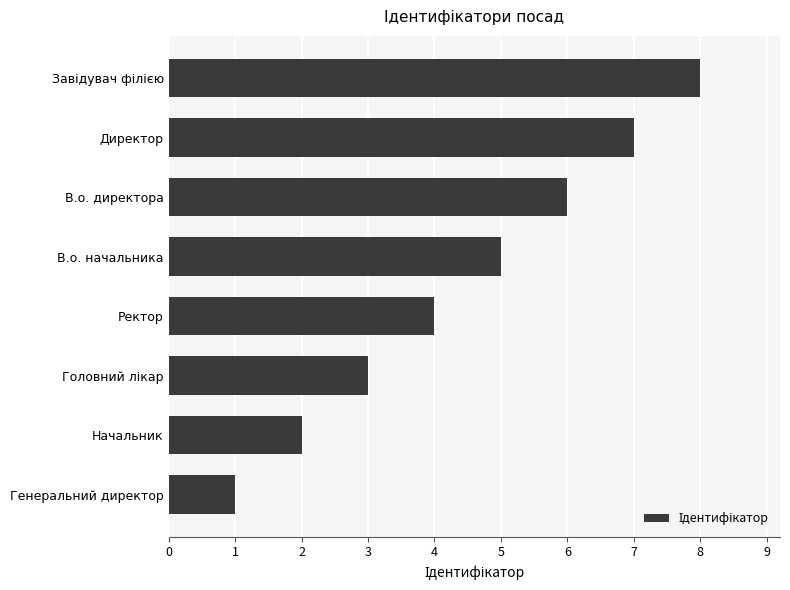

What is the difference between the maximum and minimum values?

7